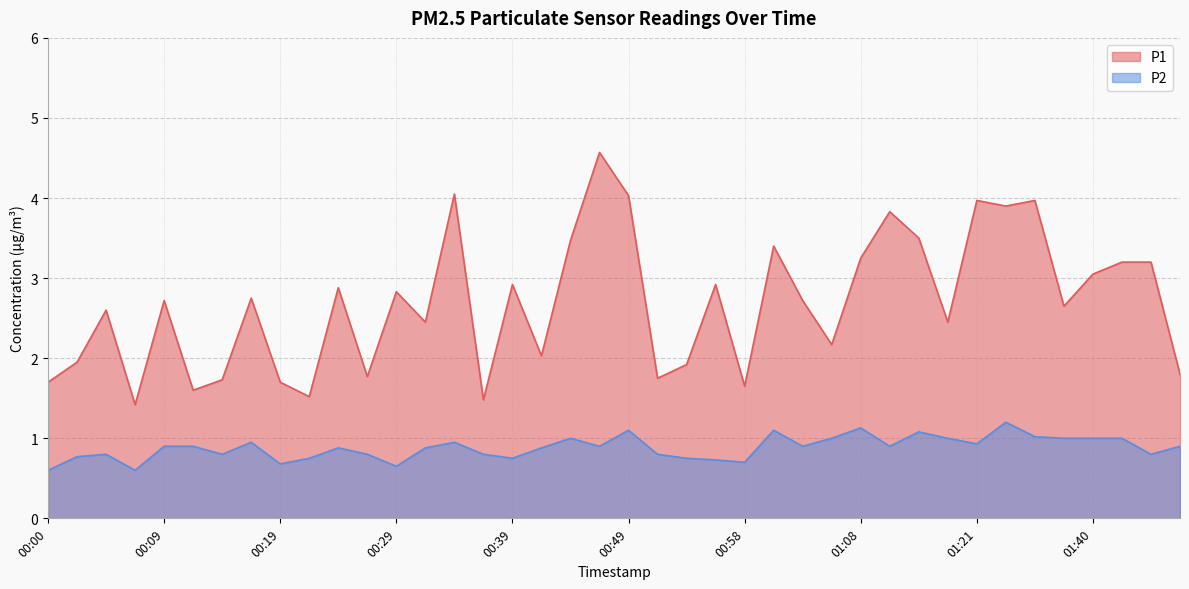

List the series in order of their overall mean, highest first.

P1, P2